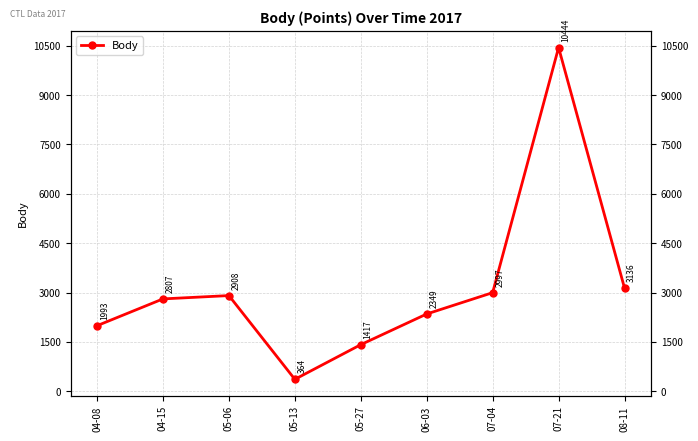

Which category has the lowest value across all series?

05-13